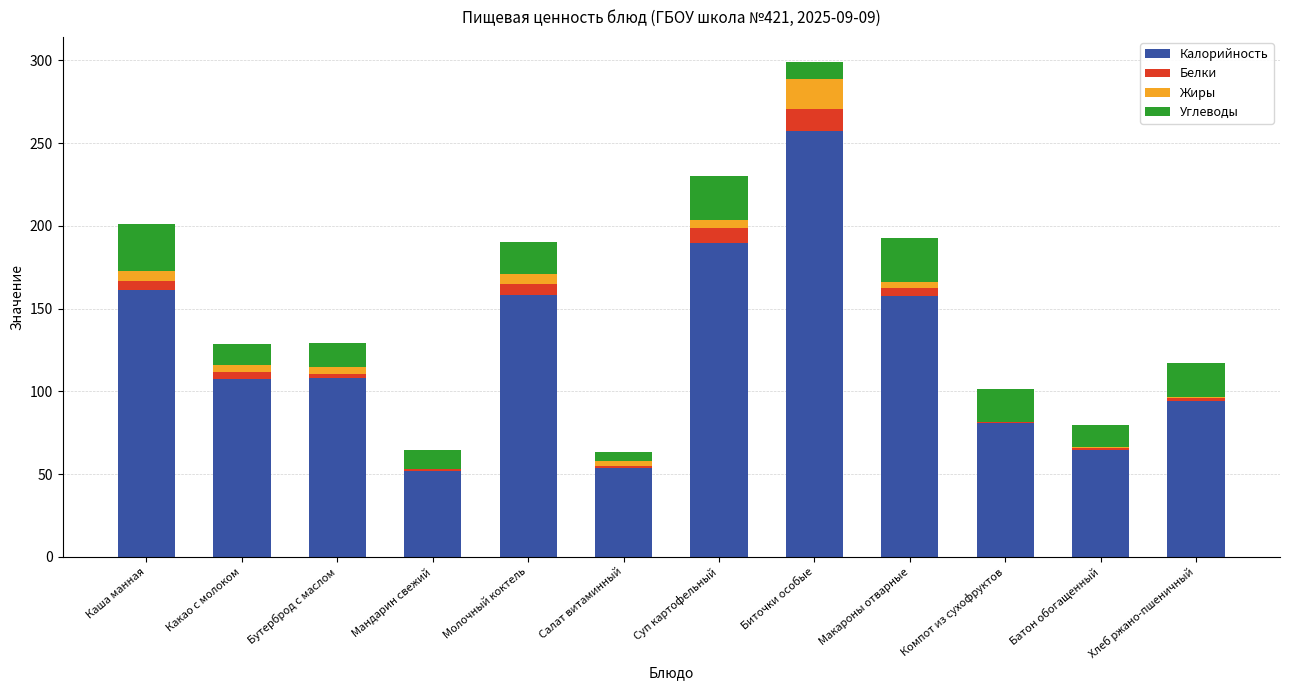

What is the maximum value for Калорийность?

257.4